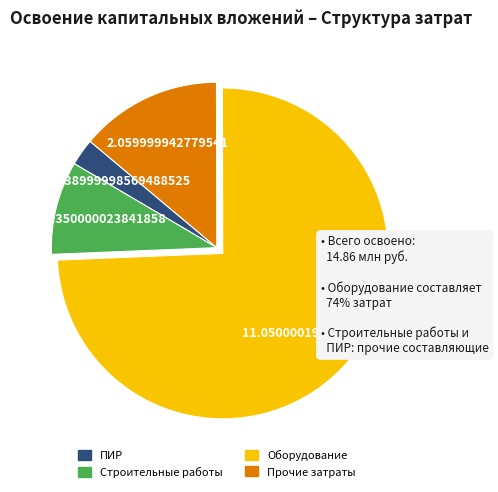

Is there a majority slice in this chart?

Yes